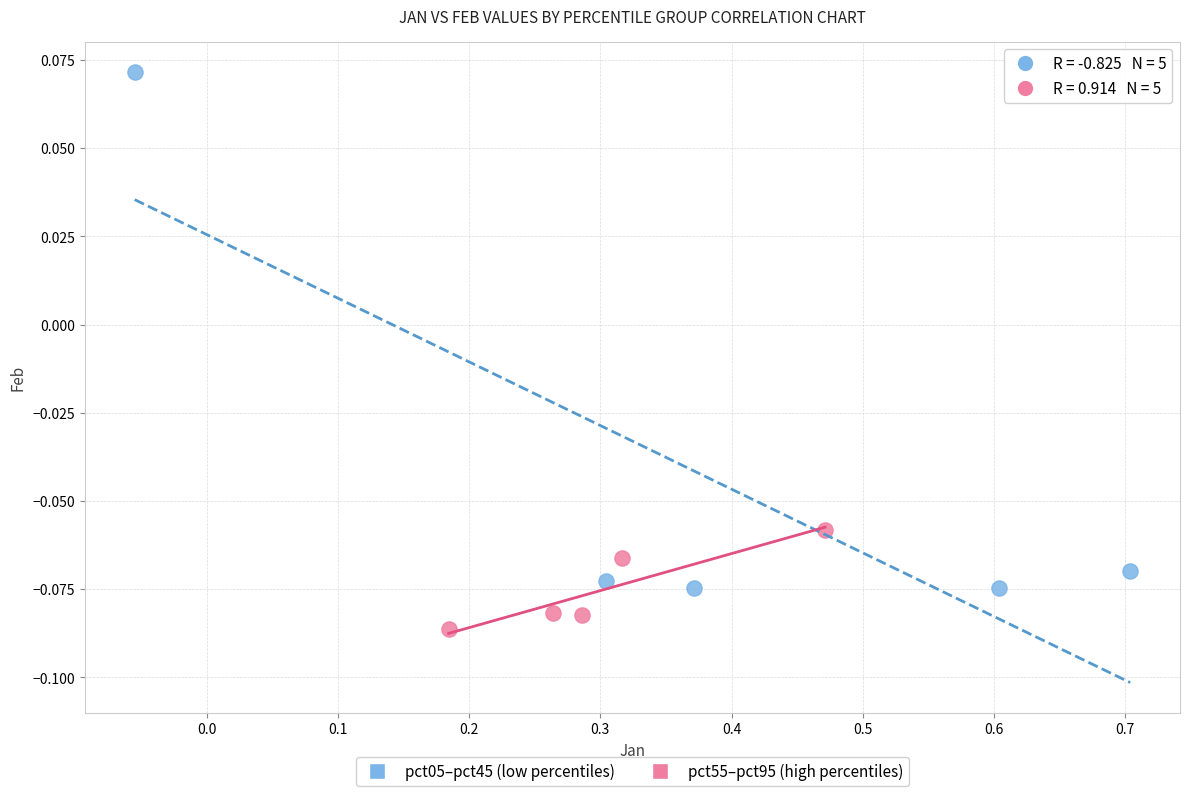

Which series contains the highest Y value?

pct05–pct45 (low percentiles)